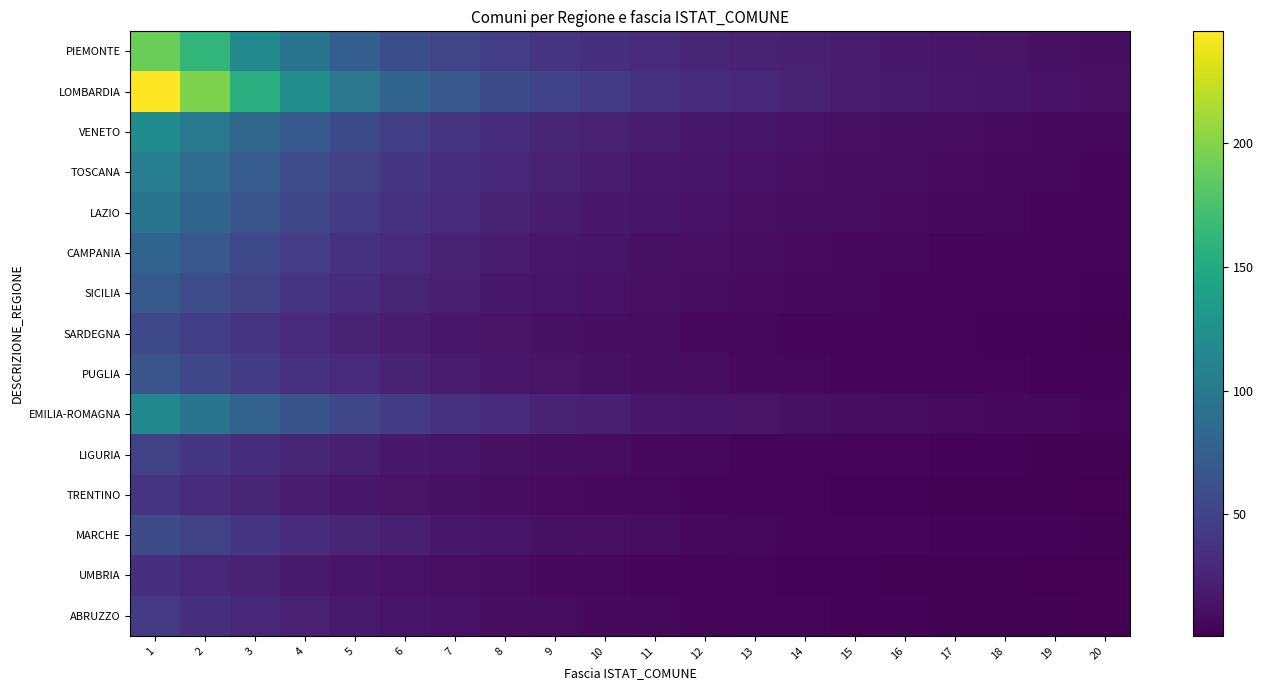

Reading left to right, list all the values displayed in this chart.

PIEMONTE: 1=190	2=162	3=118	4=95	5=74	6=60	7=52	8=45	9=38	10=35	11=30	12=27	13=25	14=22	15=20	16=18	17=16	18=14	19=12	20=10
LOMBARDIA: 1=245	2=198	3=155	4=122	5=98	6=80	7=67	8=58	9=50	10=43	11=37	12=32	13=28	14=24	15=21	16=19	17=17	18=15	19=13	20=11
VENETO: 1=120	2=100	3=82	4=68	5=56	6=46	7=38	8=32	9=27	10=23	11=20	12=17	13=15	14=13	15=11	16=10	17=9	18=8	19=7	20=6
TOSCANA: 1=105	2=88	3=72	4=59	5=49	6=40	7=34	8=28	9=24	10=20	11=17	12=15	13=13	14=11	15=10	16=9	17=8	18=7	19=6	20=5
LAZIO: 1=95	2=80	3=65	4=53	5=44	6=36	7=30	8=25	9=21	10=18	11=15	12=13	13=11	14=10	15=9	16=8	17=7	18=6	19=5	20=4
CAMPANIA: 1=80	2=67	3=55	4=45	5=37	6=30	7=25	8=21	9=17	10=15	11=12	12=11	13=9	14=8	15=7	16=6	17=5	18=5	19=4	20=4
SICILIA: 1=70	2=59	3=48	4=39	5=32	6=26	7=22	8=18	9=15	10=13	11=11	12=9	13=8	14=7	15=6	16=5	17=5	18=4	19=4	20=3
SARDEGNA: 1=55	2=46	3=38	4=31	5=25	6=21	7=17	8=14	9=12	10=10	11=9	12=7	13=6	14=5	15=5	16=4	17=4	18=3	19=3	20=2
PUGLIA: 1=65	2=54	3=44	4=36	5=30	6=24	7=20	8=17	9=14	10=12	11=10	12=9	13=7	14=6	15=5	16=5	17=4	18=4	19=3	20=3
EMILIA-ROMAGNA: 1=115	2=96	3=78	4=64	5=53	6=43	7=36	8=30	9=25	10=22	11=18	12=16	13=14	14=12	15=10	16=9	17=8	18=7	19=6	20=5
LIGURIA: 1=48	2=40	3=33	4=27	5=22	6=18	7=15	8=12	9=10	10=9	11=7	12=6	13=5	14=5	15=4	16=4	17=3	18=3	19=2	20=2
TRENTINO: 1=38	2=32	3=26	4=21	5=17	6=14	7=12	8=10	9=8	10=7	11=6	12=5	13=4	14=4	15=3	16=3	17=2	18=2	19=2	20=1
MARCHE: 1=58	2=49	3=40	4=32	5=27	6=22	7=18	8=15	9=12	10=11	11=9	12=7	13=6	14=5	15=5	16=4	17=3	18=3	19=3	20=2
UMBRIA: 1=35	2=29	3=24	4=19	5=16	6=13	7=11	8=9	9=7	10=6	11=5	12=4	13=4	14=3	15=3	16=2	17=2	18=2	19=1	20=1
ABRUZZO: 1=42	2=35	3=28	4=23	5=19	6=15	7=13	8=10	9=9	10=7	11=6	12=5	13=4	14=4	15=3	16=3	17=2	18=2	19=2	20=1